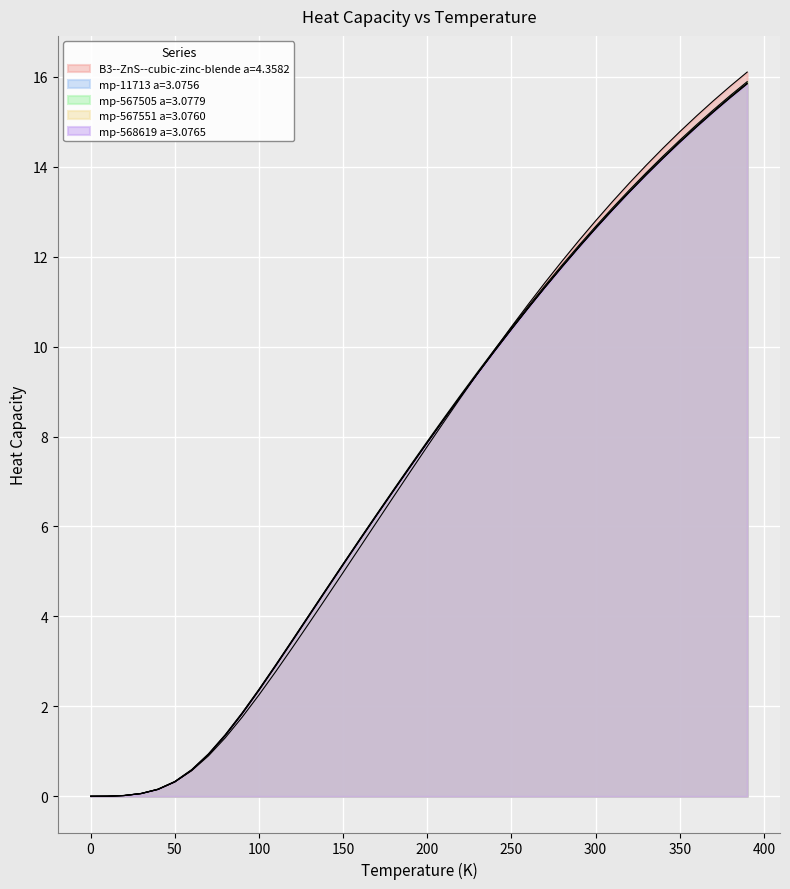

Reading left to right, transcribe all the data shown in this chart.

B3--ZnS--cubic-zinc-blende a=4.3582: 0.0	0.0	0.0	0.1	0.2	0.3	0.6	0.9	1.3	1.8	2.3	2.8	3.3	3.9	4.4	5.0	5.5	6.1	6.7	7.2	7.8	8.3	8.9	9.4	9.9	10.4	10.9	11.4	11.9	12.4	12.8	13.2	13.6	14.0	14.4	14.8	15.1	15.5	15.8	16.1
mp-11713 a=3.0756: 0.0	0.0	0.0	0.1	0.2	0.3	0.6	0.9	1.4	1.8	2.4	2.9	3.5	4.0	4.6	5.1	5.7	6.3	6.8	7.3	7.9	8.4	8.9	9.4	9.9	10.4	10.9	11.3	11.8	12.2	12.6	13.0	13.4	13.8	14.2	14.6	14.9	15.2	15.5	15.9
mp-567505 a=3.0779: 0.0	0.0	0.0	0.1	0.2	0.3	0.6	0.9	1.4	1.8	2.4	2.9	3.5	4.0	4.6	5.2	5.7	6.3	6.8	7.4	7.9	8.4	8.9	9.4	9.9	10.4	10.9	11.4	11.8	12.2	12.7	13.1	13.5	13.9	14.2	14.6	14.9	15.3	15.6	15.9
mp-567551 a=3.0760: 0.0	0.0	0.0	0.1	0.2	0.3	0.6	0.9	1.4	1.8	2.4	2.9	3.5	4.0	4.6	5.2	5.7	6.3	6.8	7.3	7.9	8.4	8.9	9.4	9.9	10.4	10.9	11.3	11.8	12.2	12.6	13.1	13.4	13.8	14.2	14.6	14.9	15.2	15.6	15.9
mp-568619 a=3.0765: 0.0	0.0	0.0	0.1	0.2	0.3	0.6	0.9	1.4	1.9	2.4	2.9	3.5	4.0	4.6	5.2	5.7	6.3	6.8	7.3	7.9	8.4	8.9	9.4	9.9	10.4	10.9	11.3	11.8	12.2	12.6	13.0	13.4	13.8	14.2	14.5	14.9	15.2	15.5	15.8